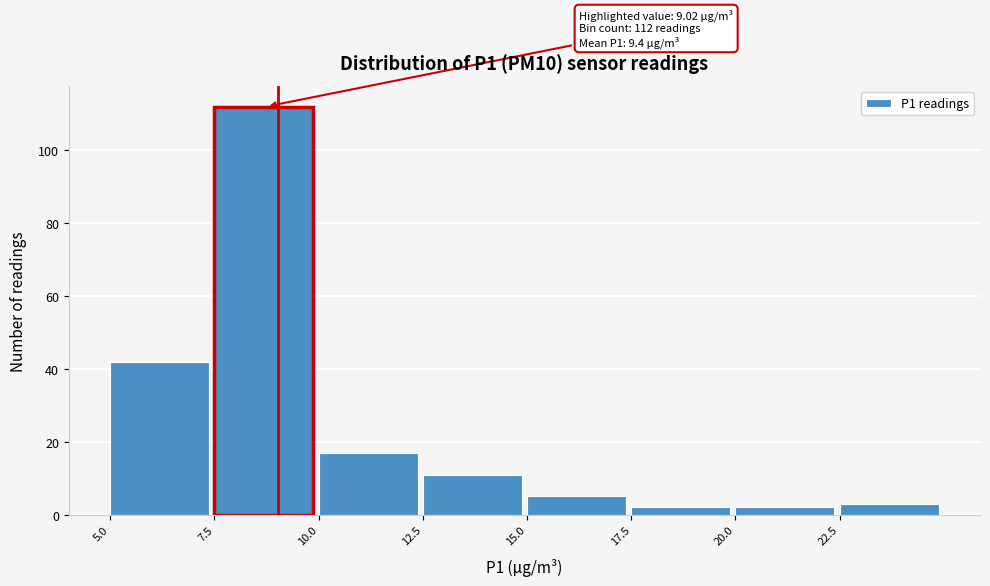

Which range on the x-axis has the tallest bar?

7.5 to 10.0